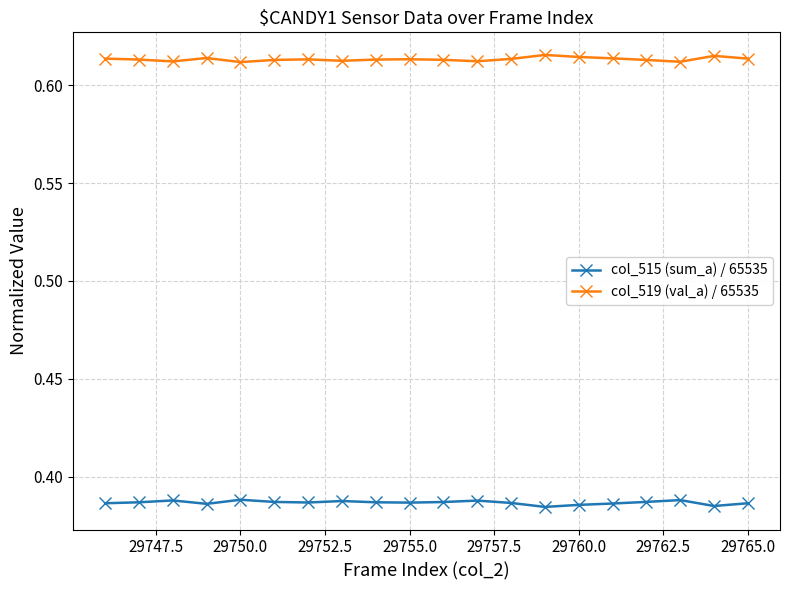

True or false: col_515 (sum_a) / 65535 and col_519 (val_a) / 65535 cross at least once.

False